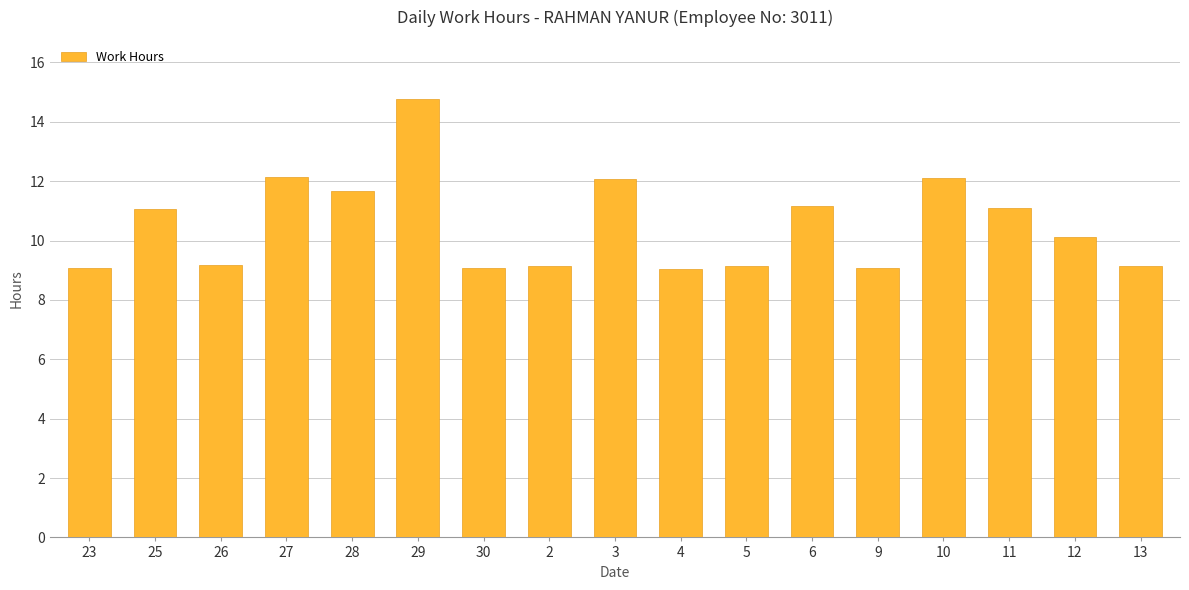

Which category has the highest value across all series?

29